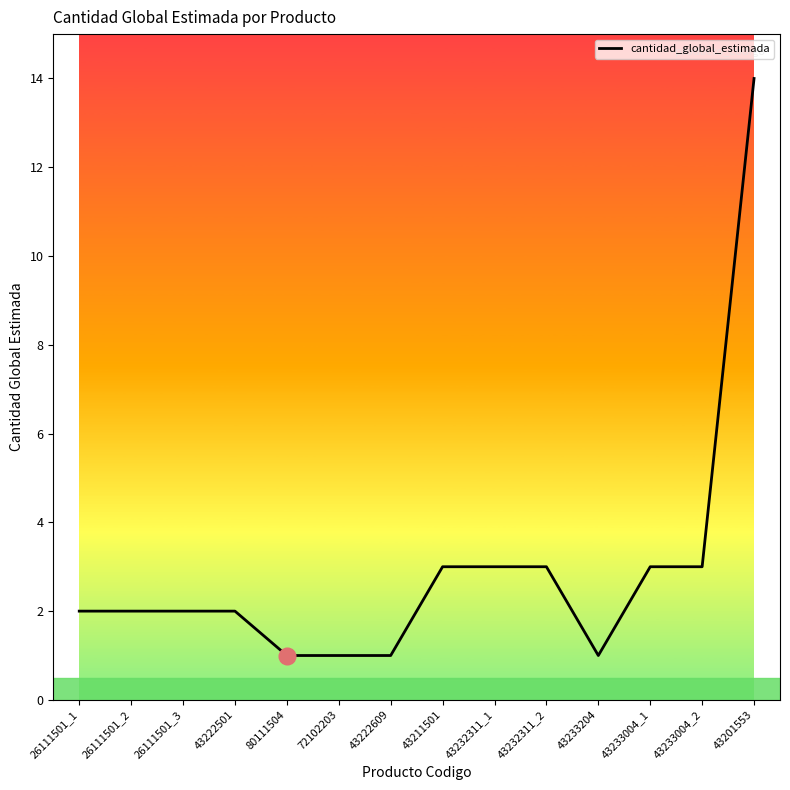

Approximately how many times larger is the value at 72102203 compared to 43222609?

1.0